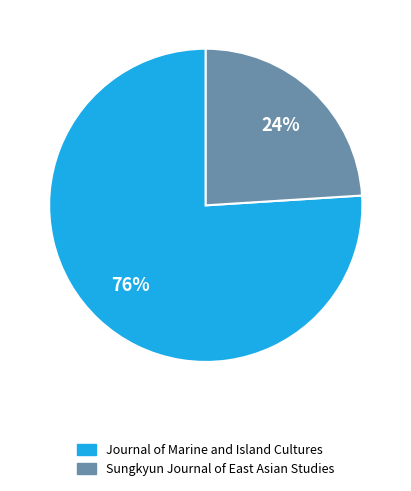

Approximately how many times larger is the value at Sungkyun Journal of East Asian Studies compared to Journal of Marine and Island Cultures?

0.3